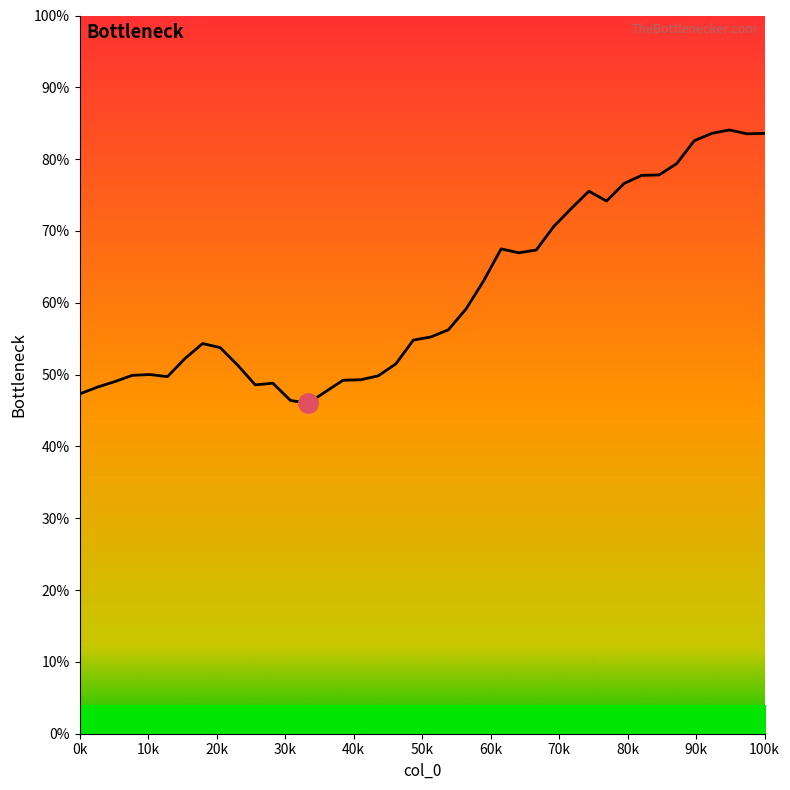

Does the chart have visible grid lines?

No